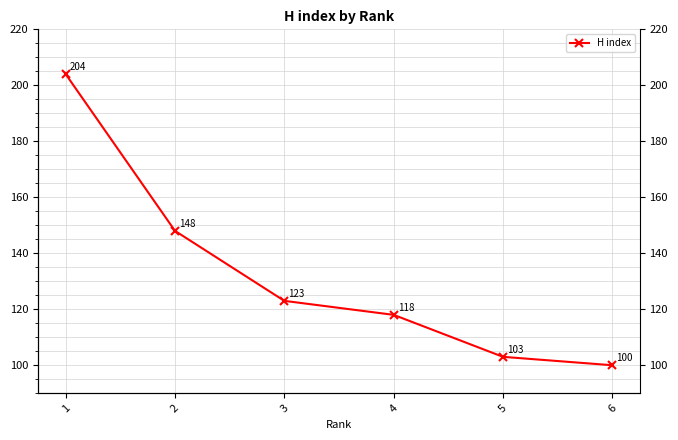

Rank the categories by value from lowest to highest.

6, 5, 4, 3, 2, 1